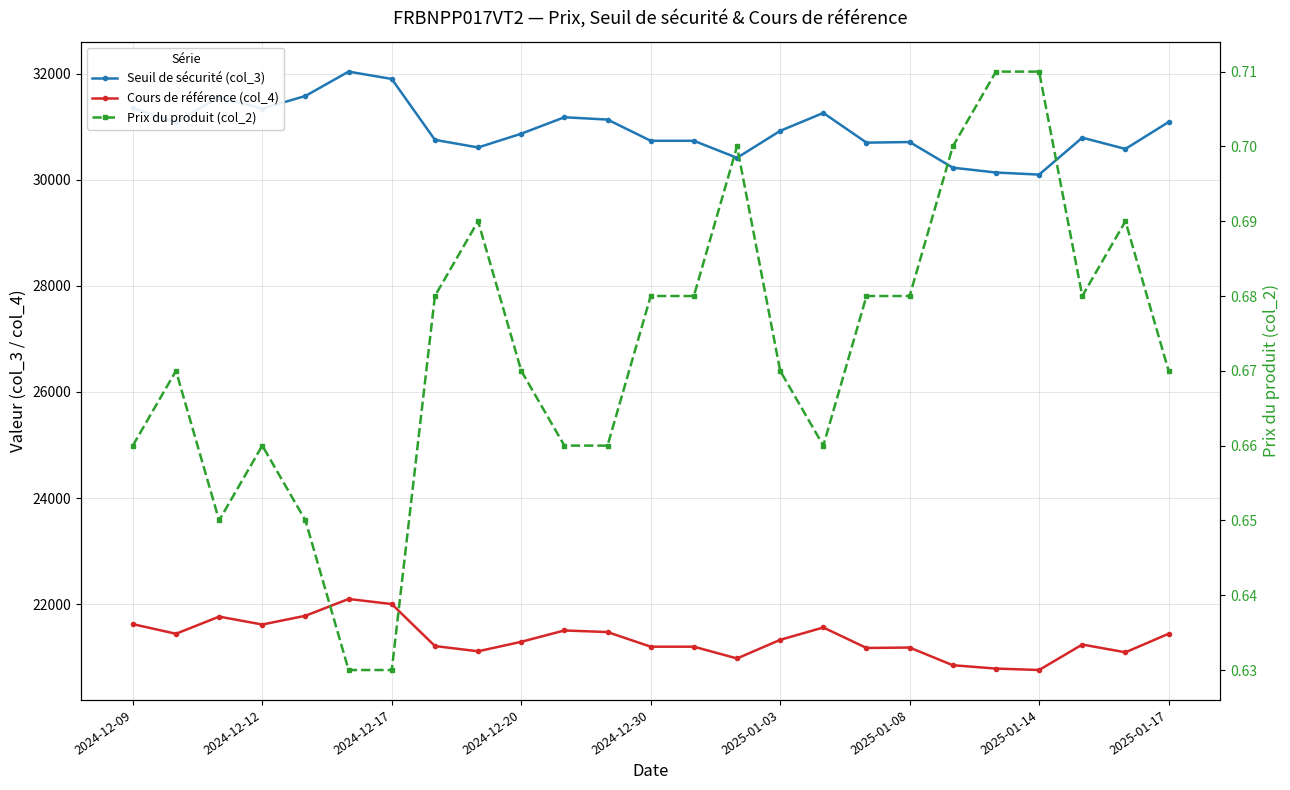

True or false: Prix du produit (col_2) and Cours de référence (col_4) intersect in this chart.

False